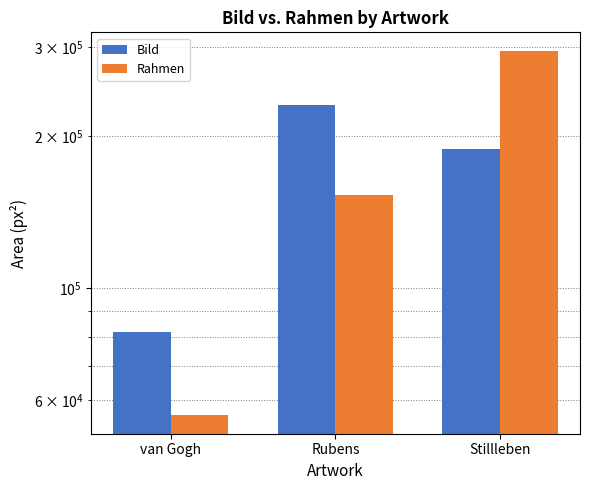

What is the value of the Bild bar at the 1st from the left?

82042